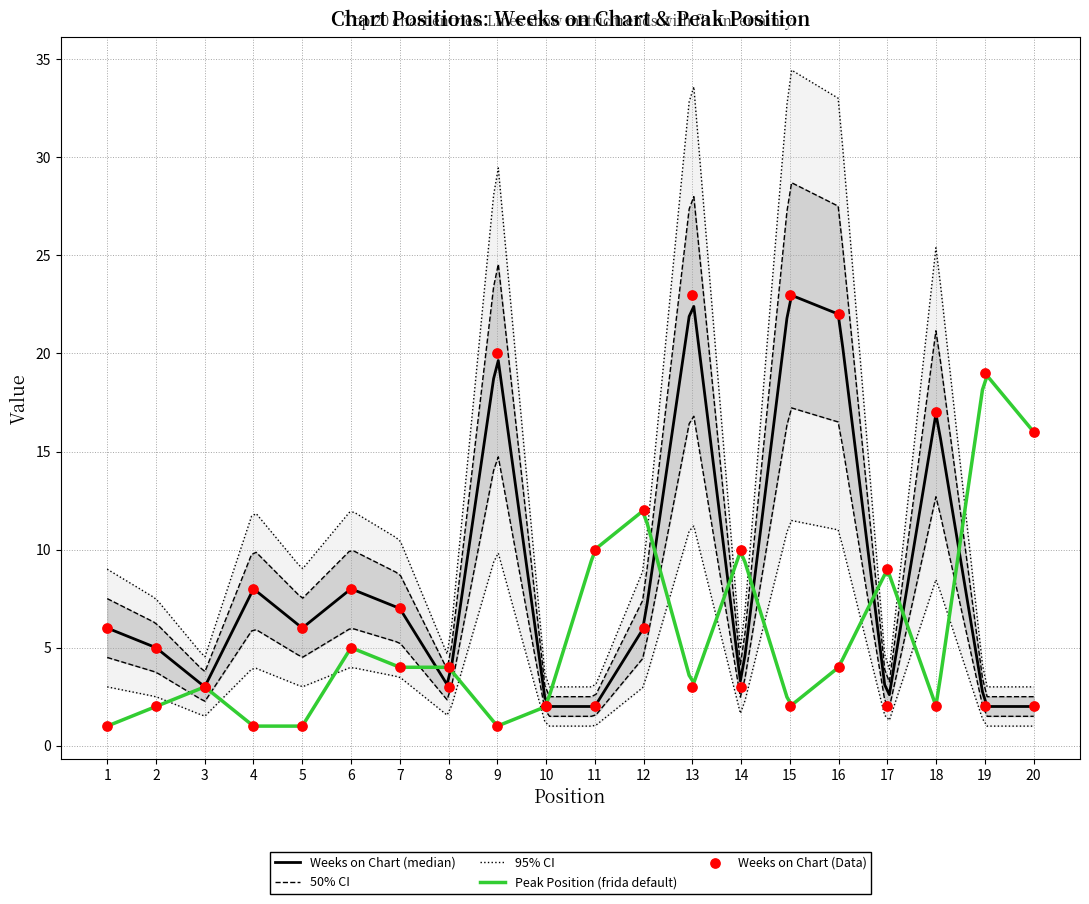

Is the value of Peak Position at 3 greater than the value of Weeks on Chart at 8?

No